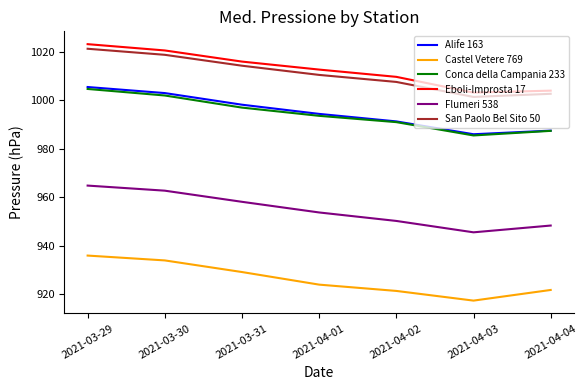

What is the average value of the Castel Vetere 769 series?

926.2